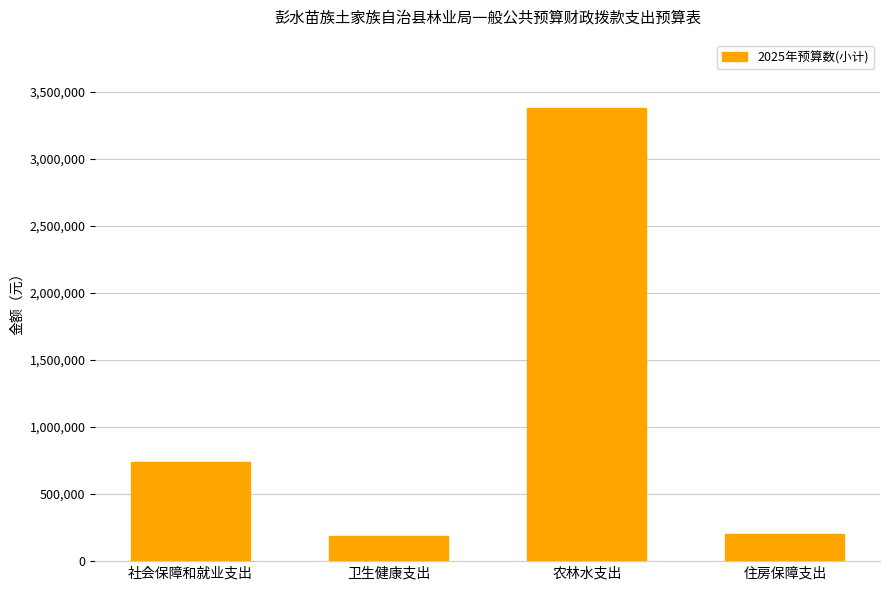

What is the change in value from 社会保障和就业支出 to 住房保障支出?

-542099.4